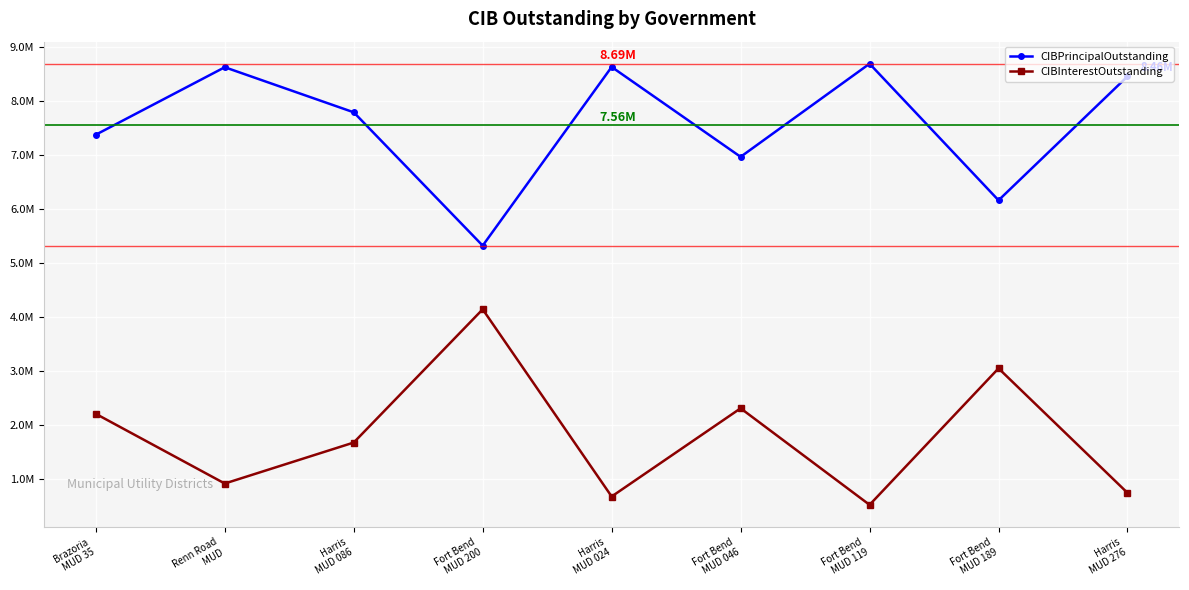

What is the spread (max minus min) of values at Fort Bend
MUD 200?

1179801.5